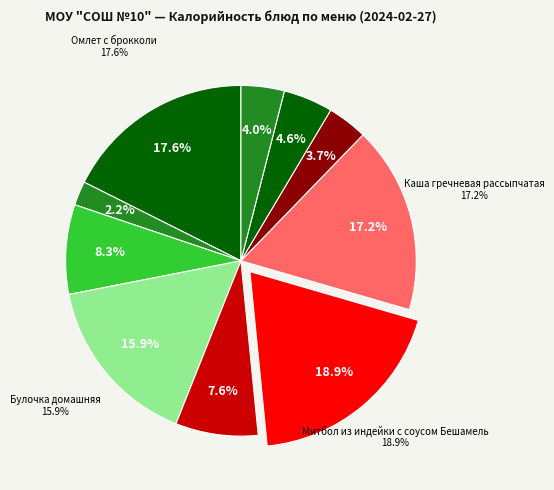

What is the change in value from Омлет с брокколи to Батон нарезной?

-122.3